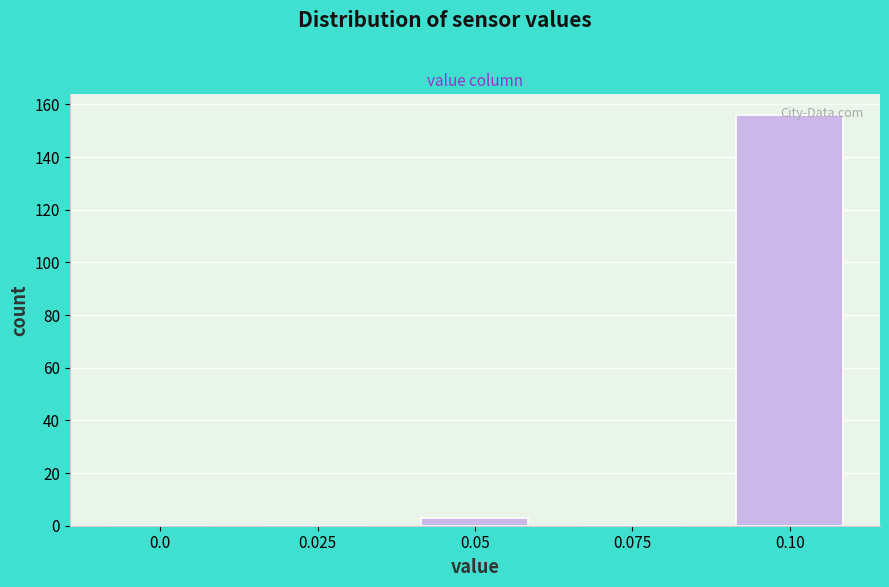

What is the sum of all values?

159